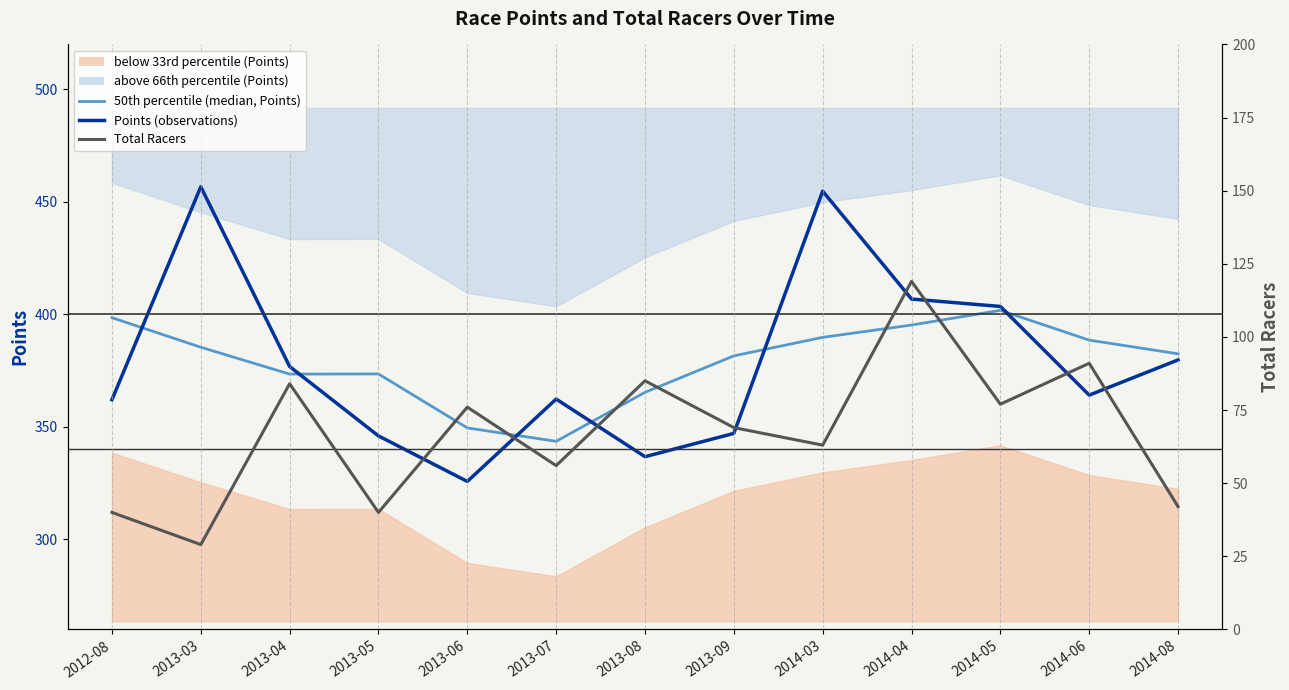

Between 2014-03 and 2013-03, which is larger?

2014-03